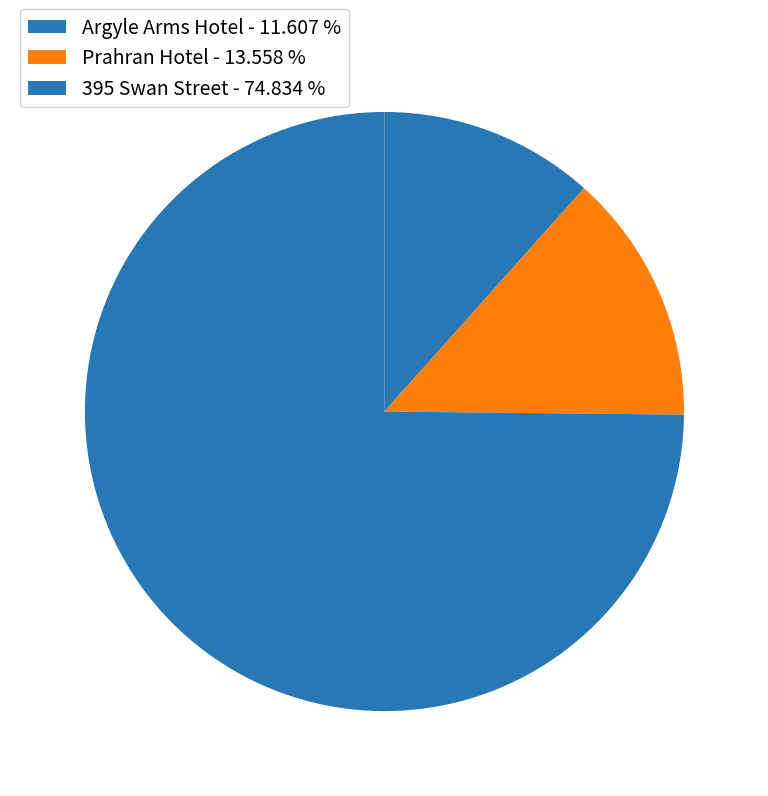

How many slices are in this pie chart?

3